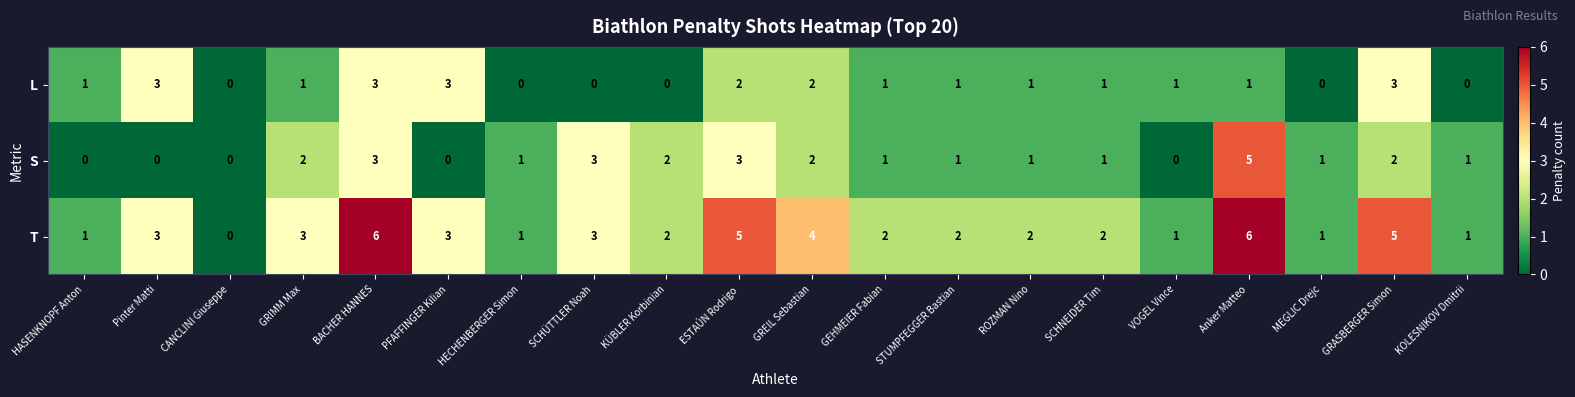

Where does the S series first go above 1?

GRIMM Max